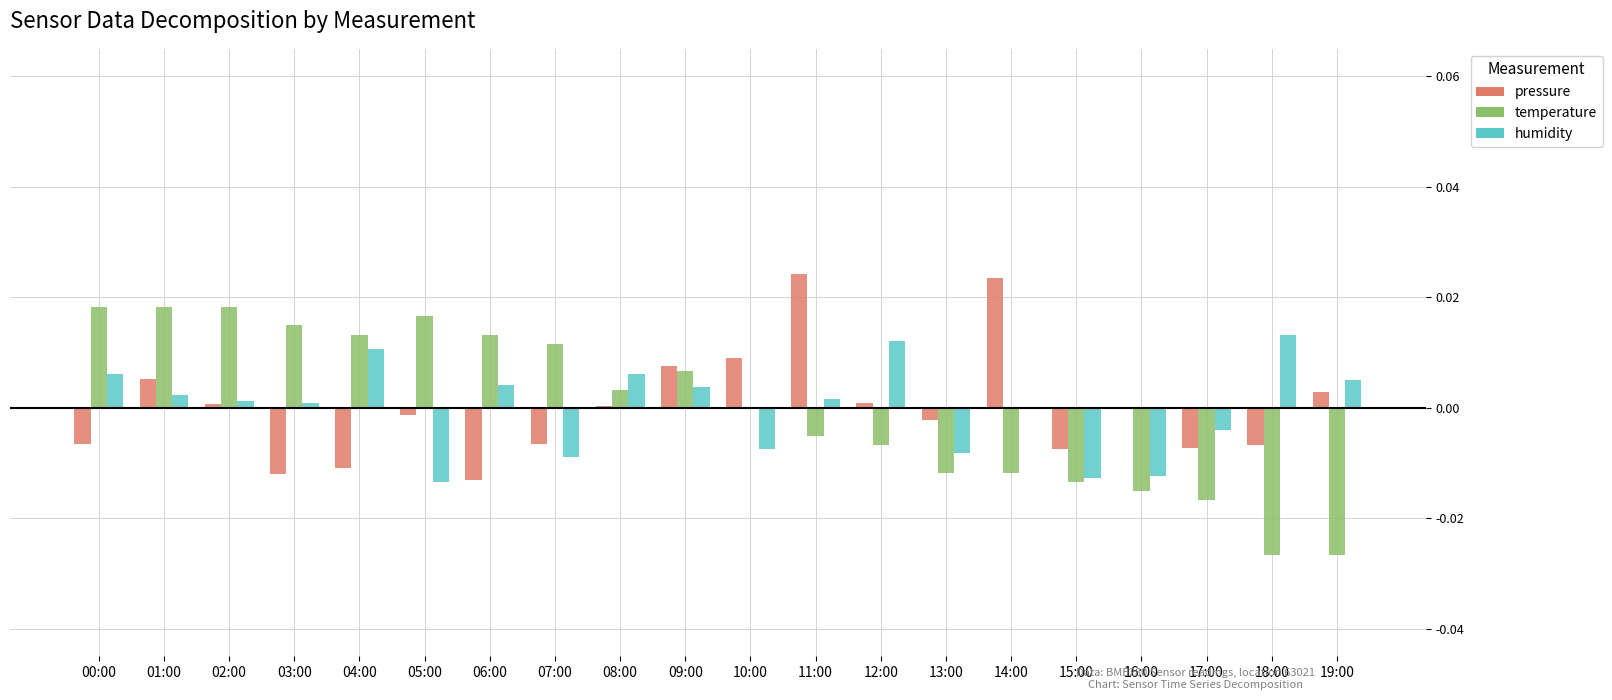

Does the chart contain stacked bars?

No